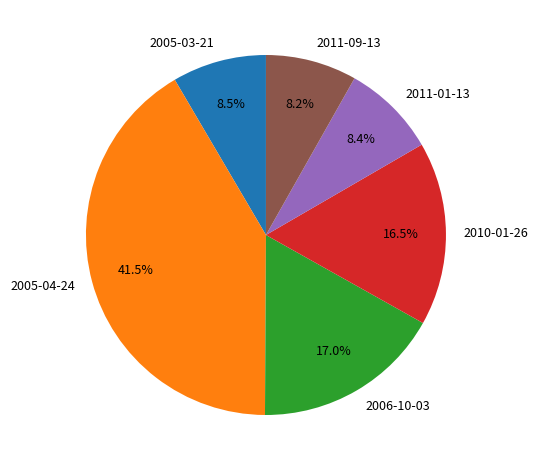

The 2005-03-21 slice represents 1% of the pie. True or false?

False